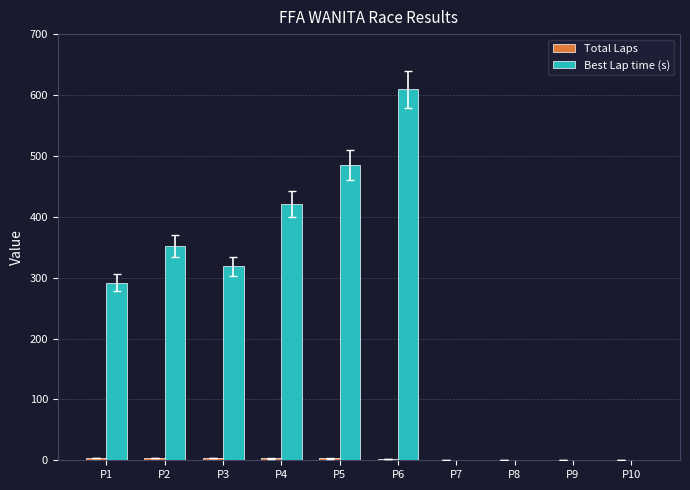

How many groups of bars are there?

10